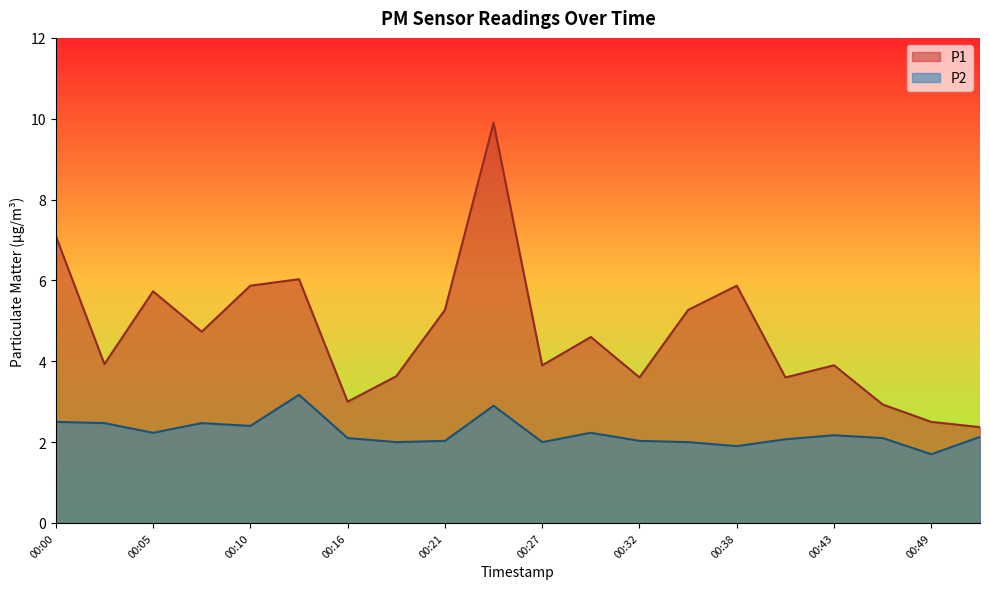

Where is P1 nearest to the value 6?

00:13